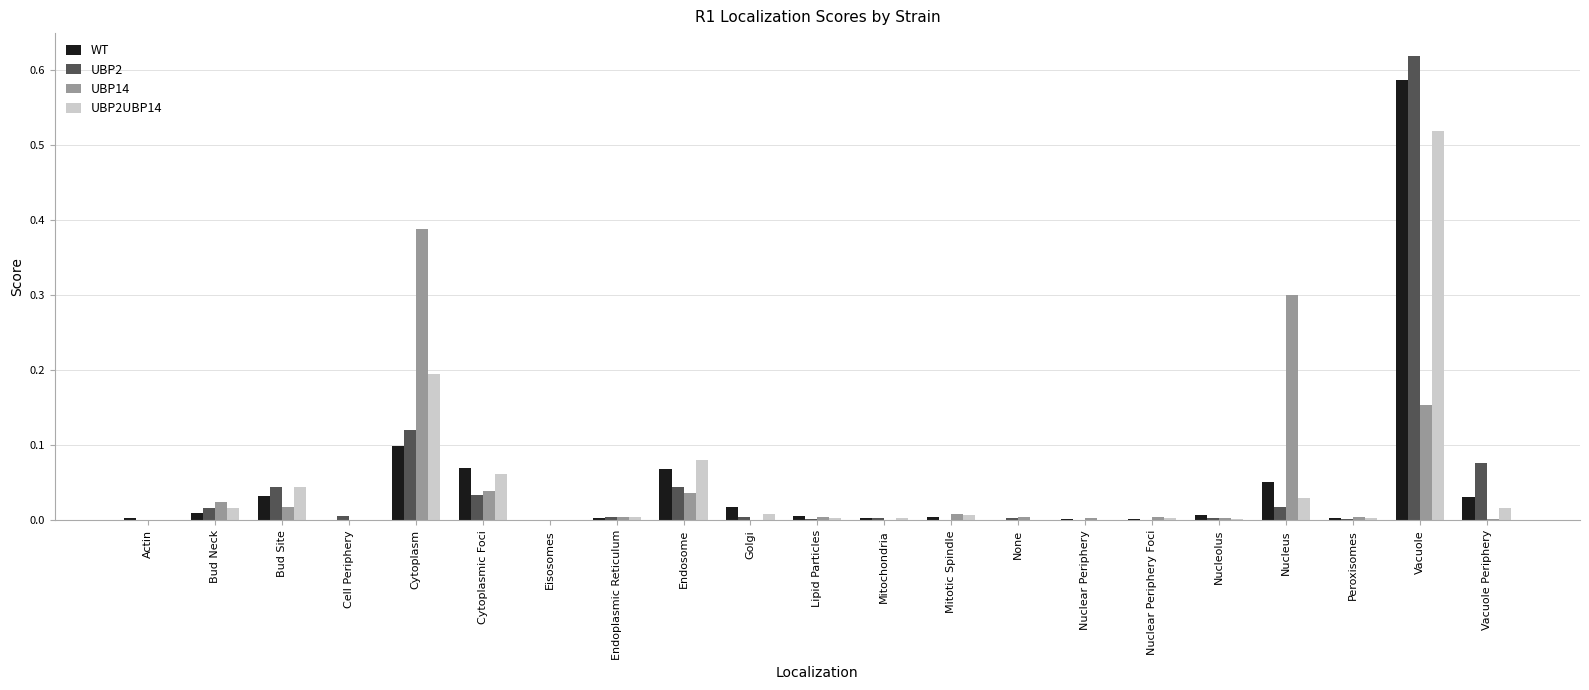

What is the sum of all UBP2 values?

1.0